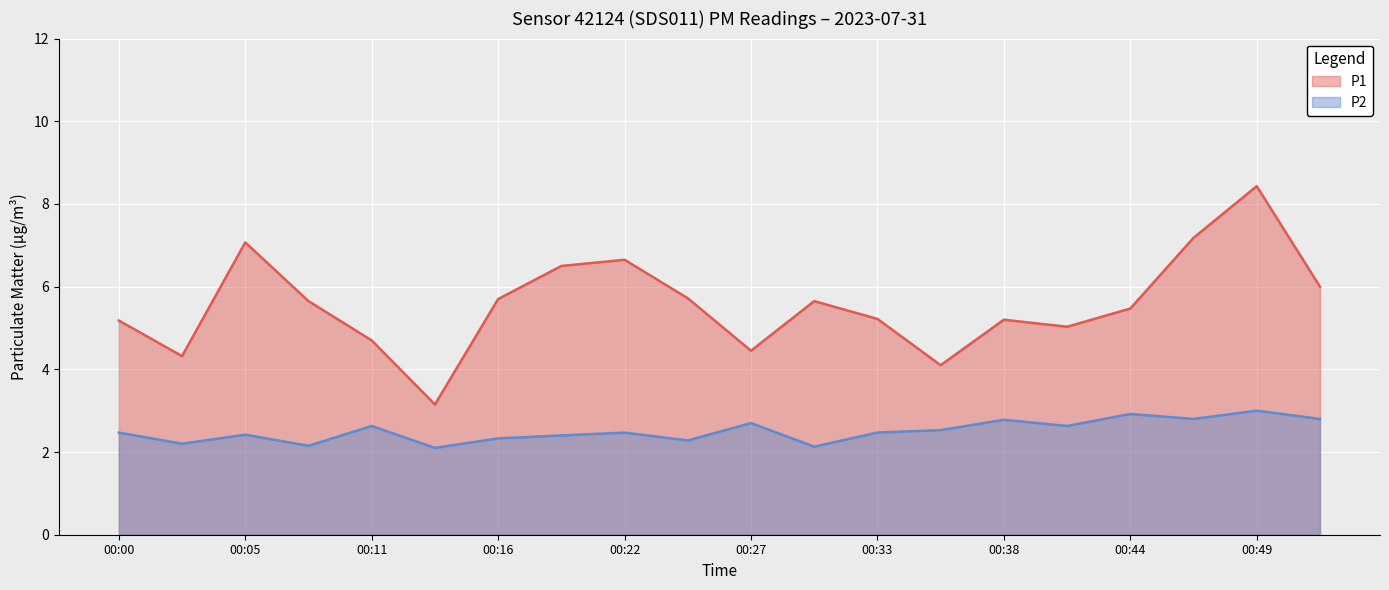

Rank the series by their average value, from lowest to highest.

P2, P1